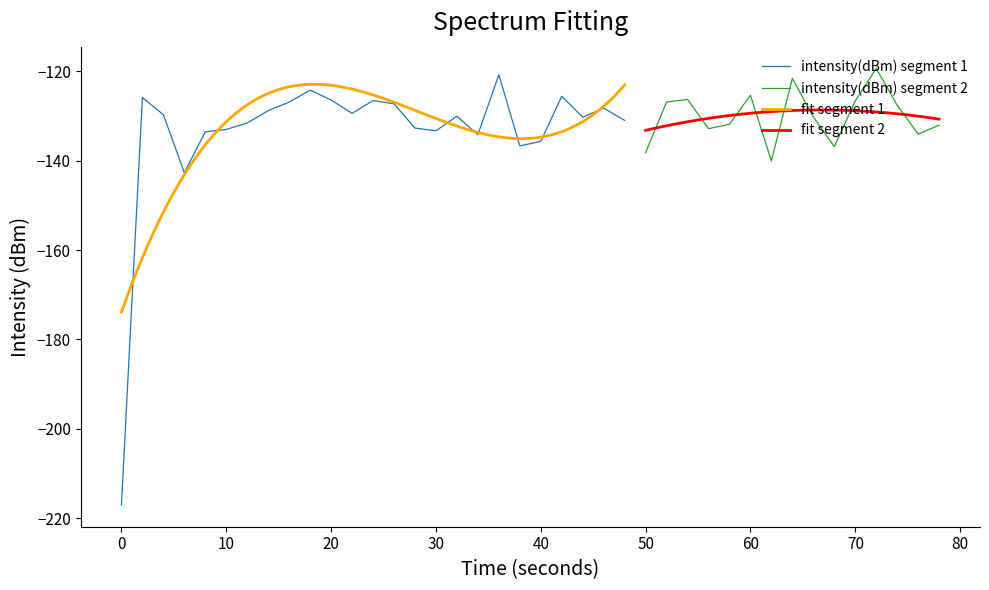

True or false: the data shows -187.7 at 33.

False